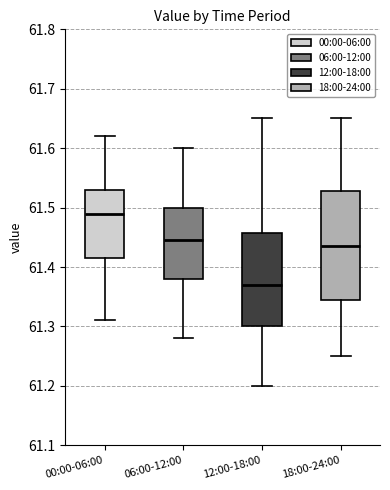

Which box has the highest median line?

00:00-06:00